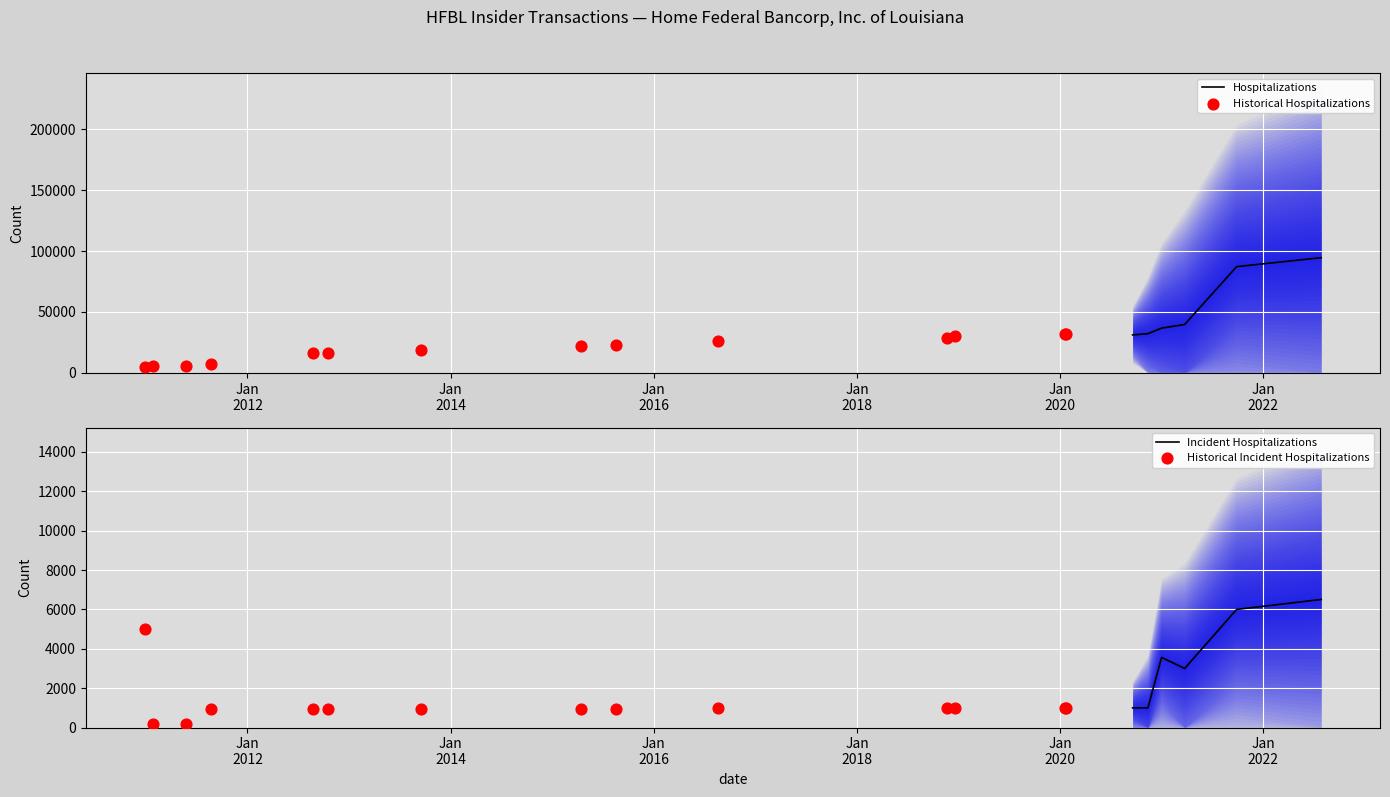

What is the highest value of the Hospitalizations series?

94593